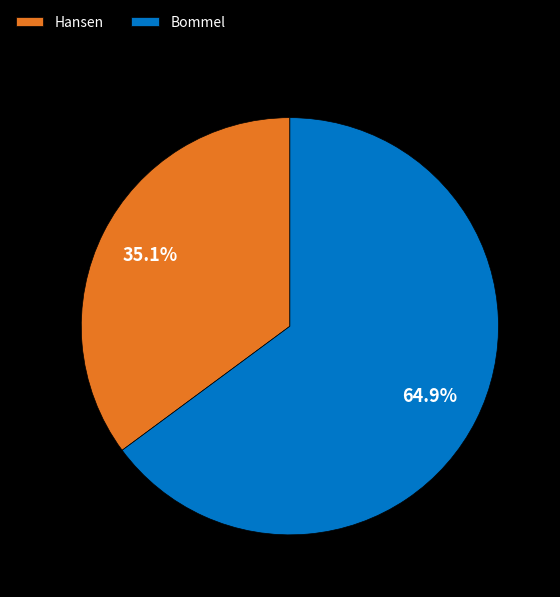

To the nearest percent, what is the difference between the Hansen and Bommel slice percentages?

30%